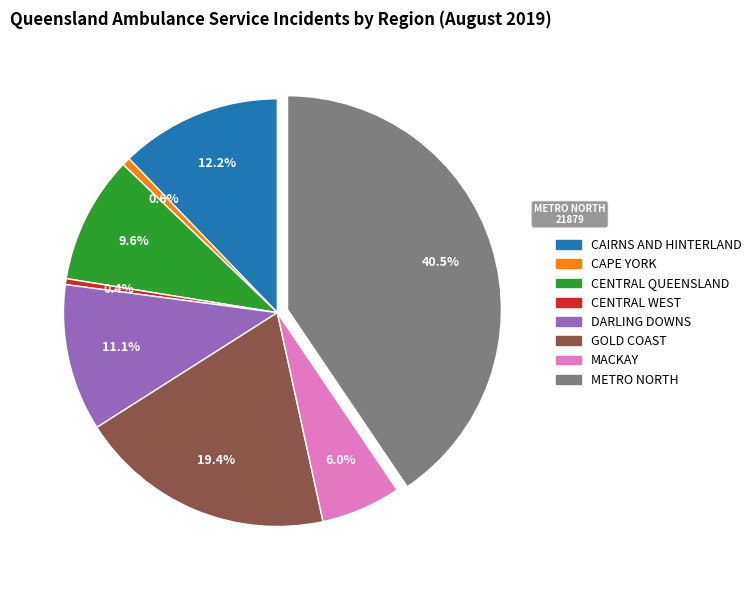

Which category has the biggest portion of the pie?

METRO NORTH